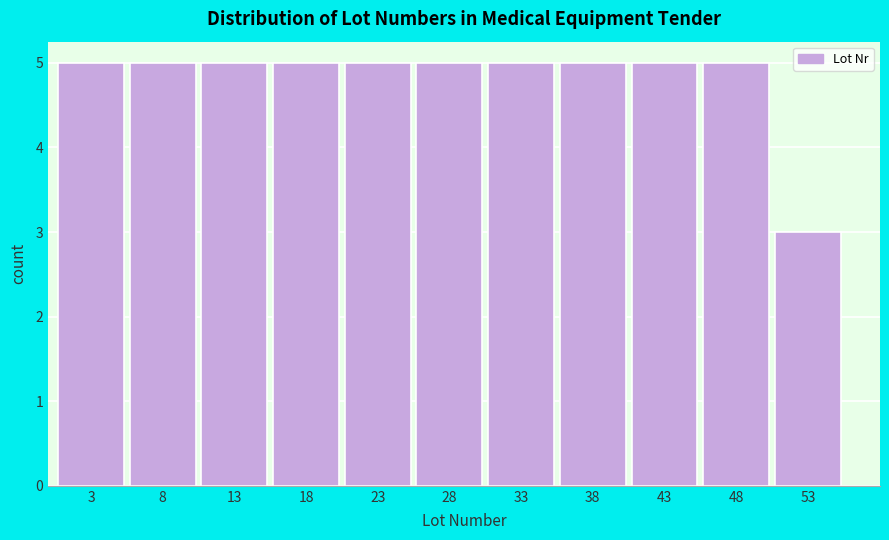

Reading left to right, list every bar in this chart as the range it spans on the x-axis followed by its height. The values are not printed on the chart, so give them approximately, as read against the axis.

0.5 to 5.5: 5
5.5 to 10.5: 5
10.5 to 15.5: 5
15.5 to 20.5: 5
20.5 to 25.5: 5
25.5 to 30.5: 5
30.5 to 35.5: 5
35.5 to 40.5: 5
40.5 to 45.5: 5
45.5 to 50.5: 5
50.5 to 55.5: 3